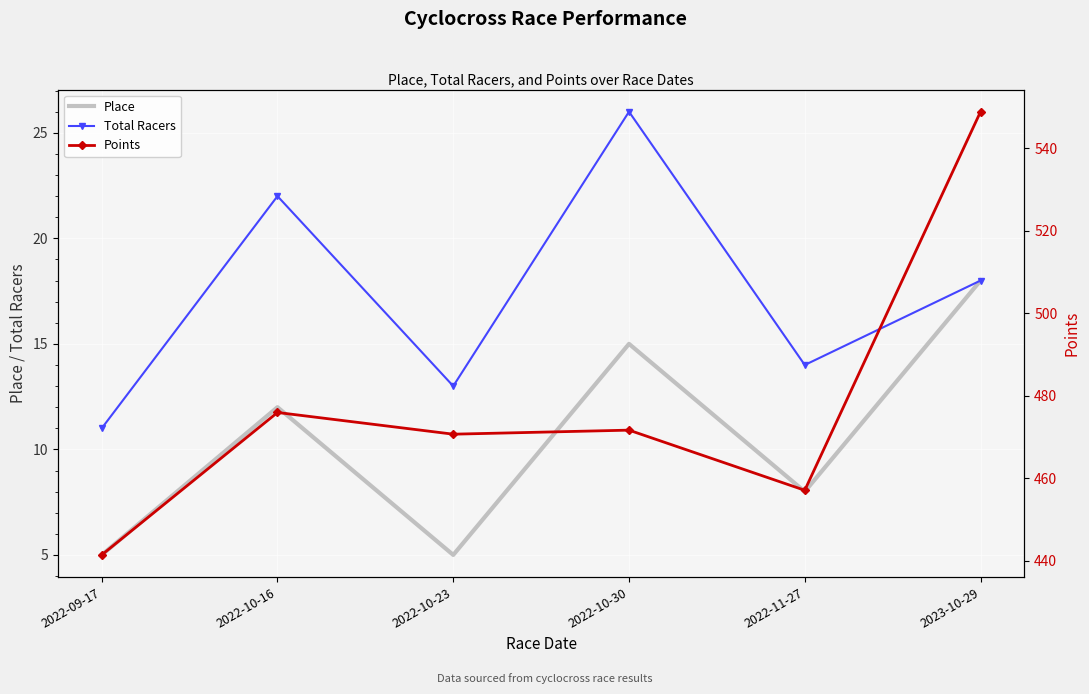

At which category is the sum across all series the highest?

2023-10-29